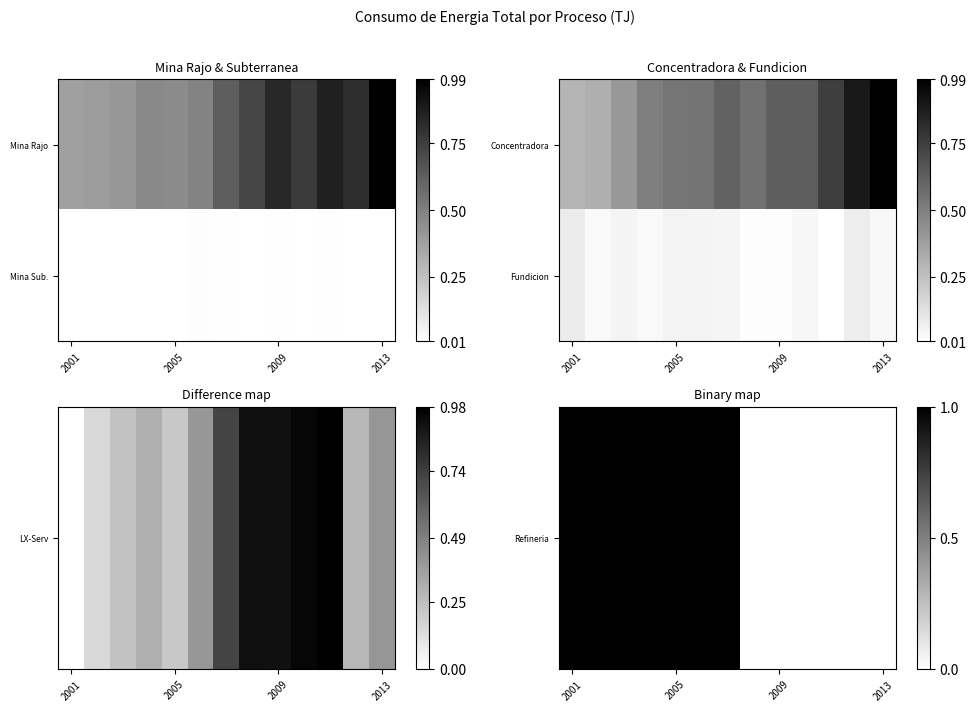

At how many categories does at least one series exceed 0?

12